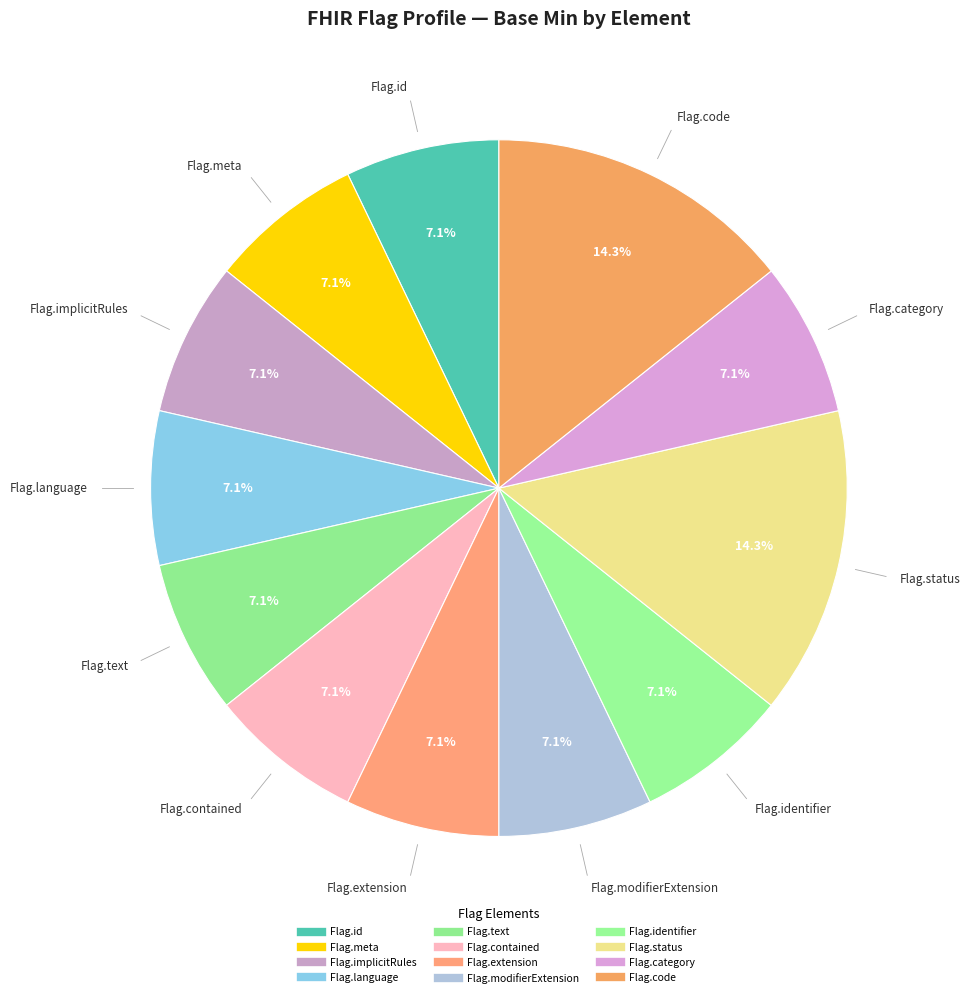

To the nearest percent, what is the average slice percentage?

8%